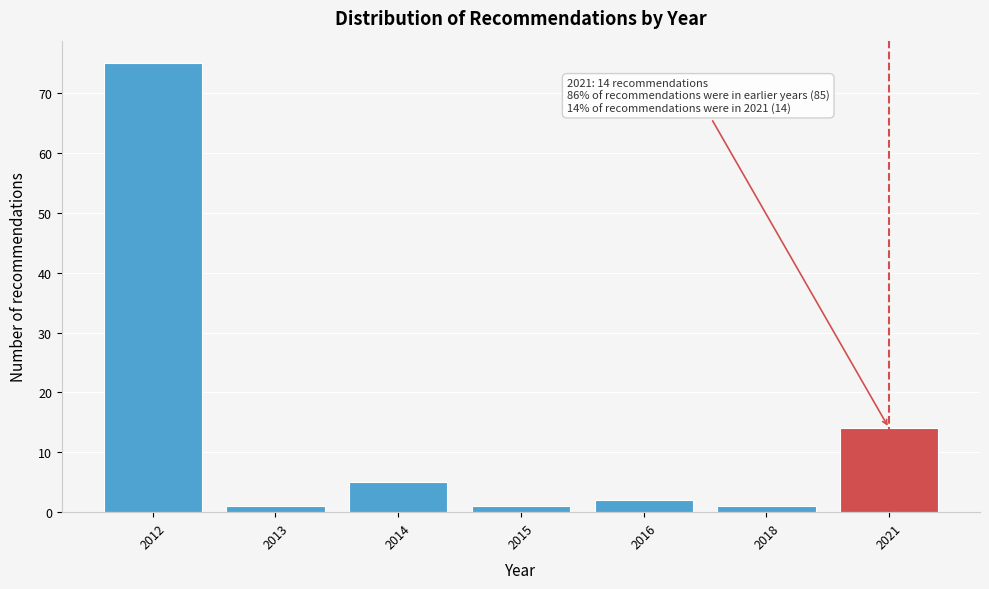

Reading left to right, list all the values displayed in this chart.

2012=75	2013=1	2014=5	2015=1	2016=2	2018=1	2021=14